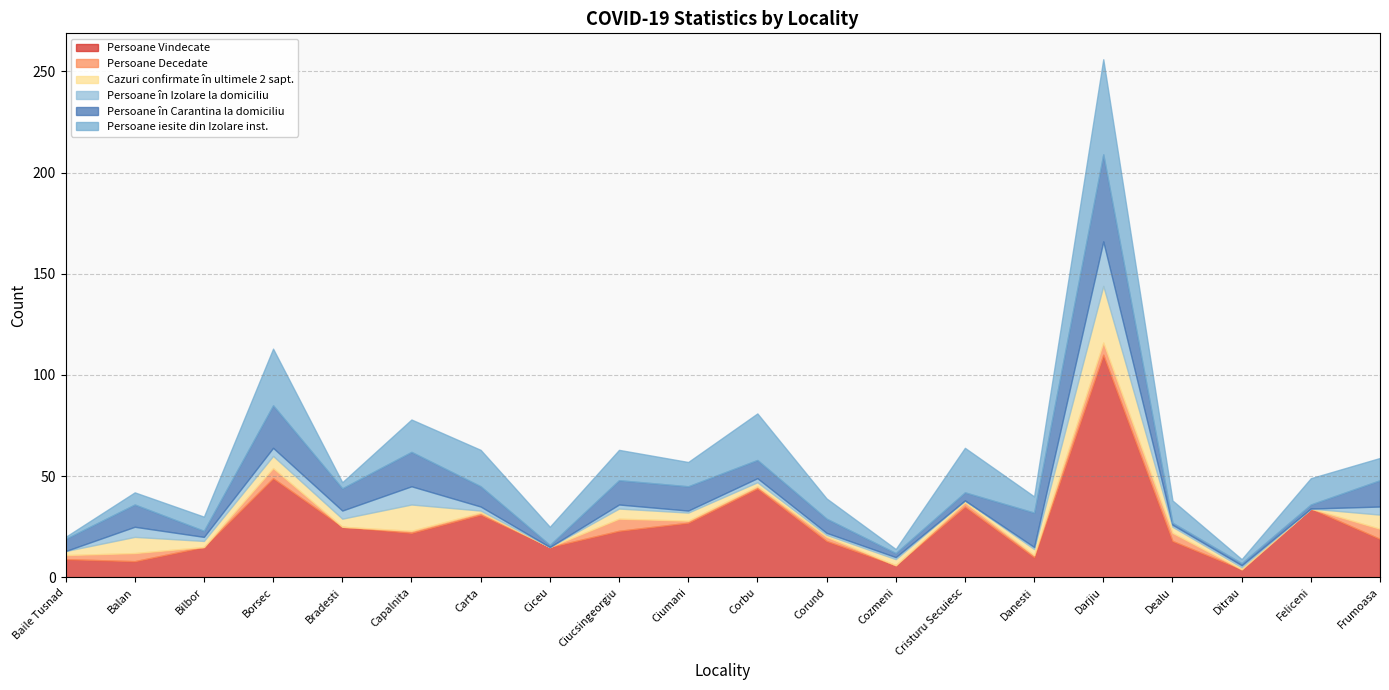

Read the Cazuri confirmate în ultimele 2 sapt. value at Danesti, to the nearest 5.

5